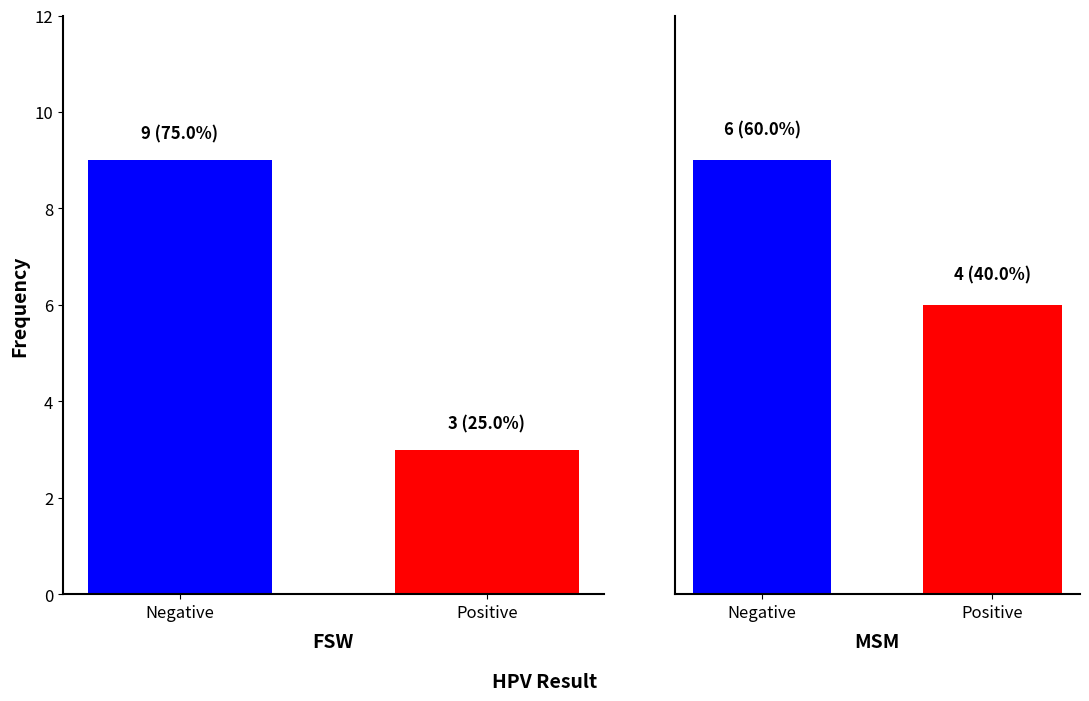

What is the greatest value displayed?

9